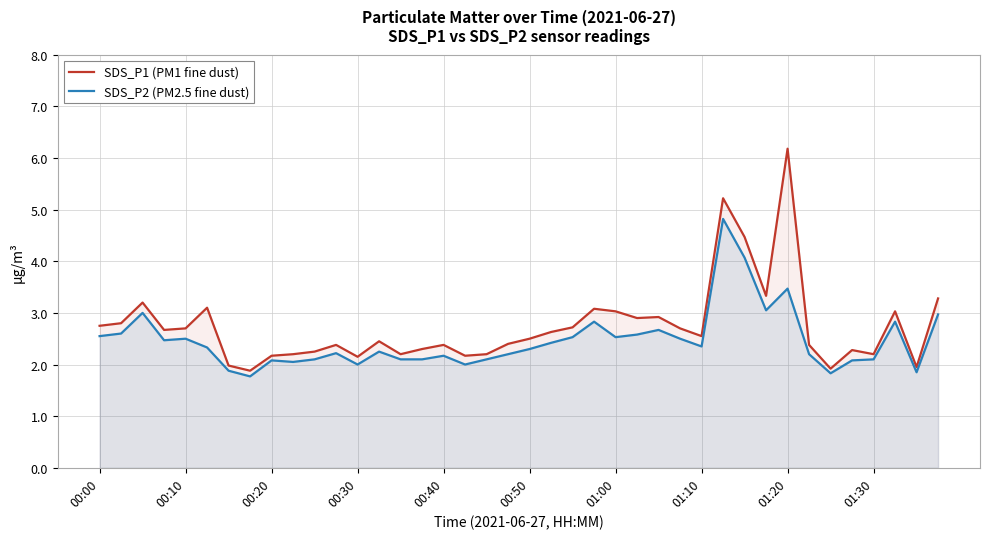

Rank the series by their average value, from highest to lowest.

SDS_P1 (PM1 fine dust), SDS_P2 (PM2.5 fine dust)